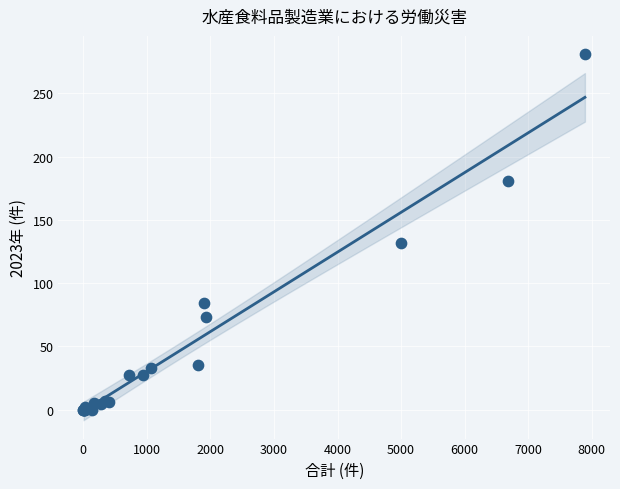

What Y value in the scatter plot is closest to 140?

132